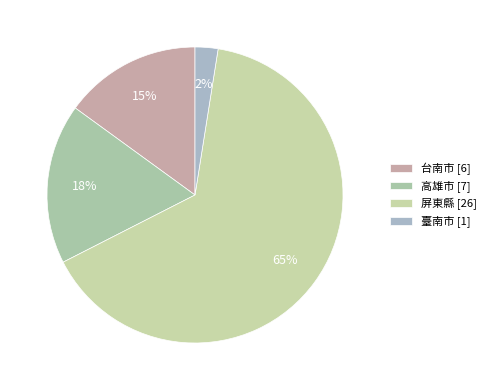

What is the total percentage of 屏東縣 and 高雄市?

82.5%